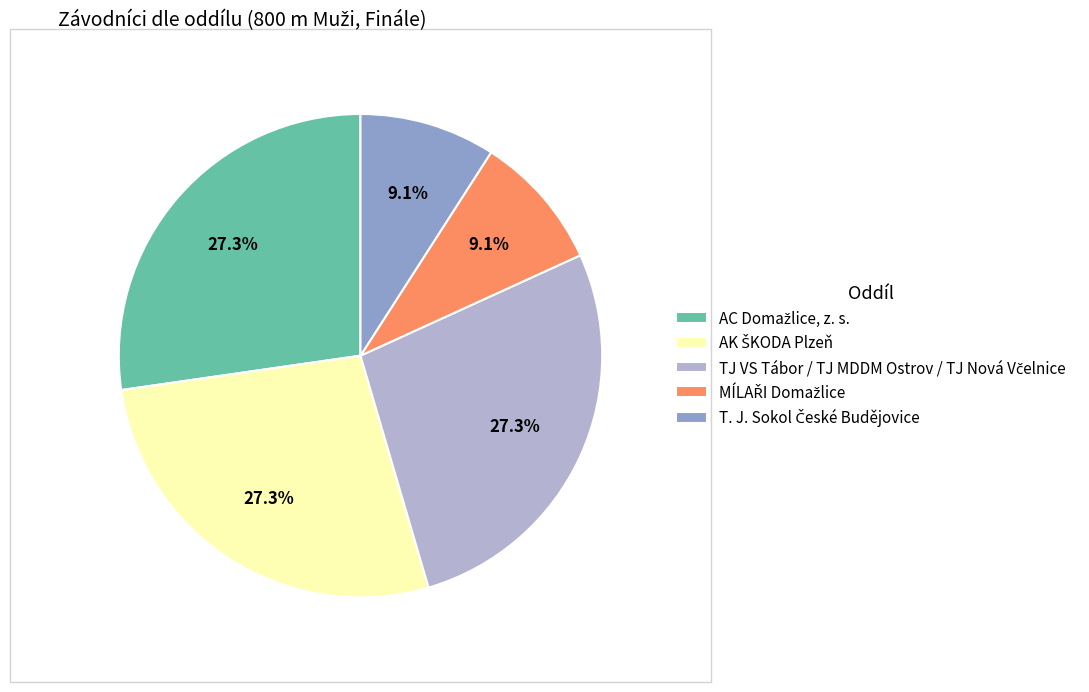

How many slices are in this pie chart?

5